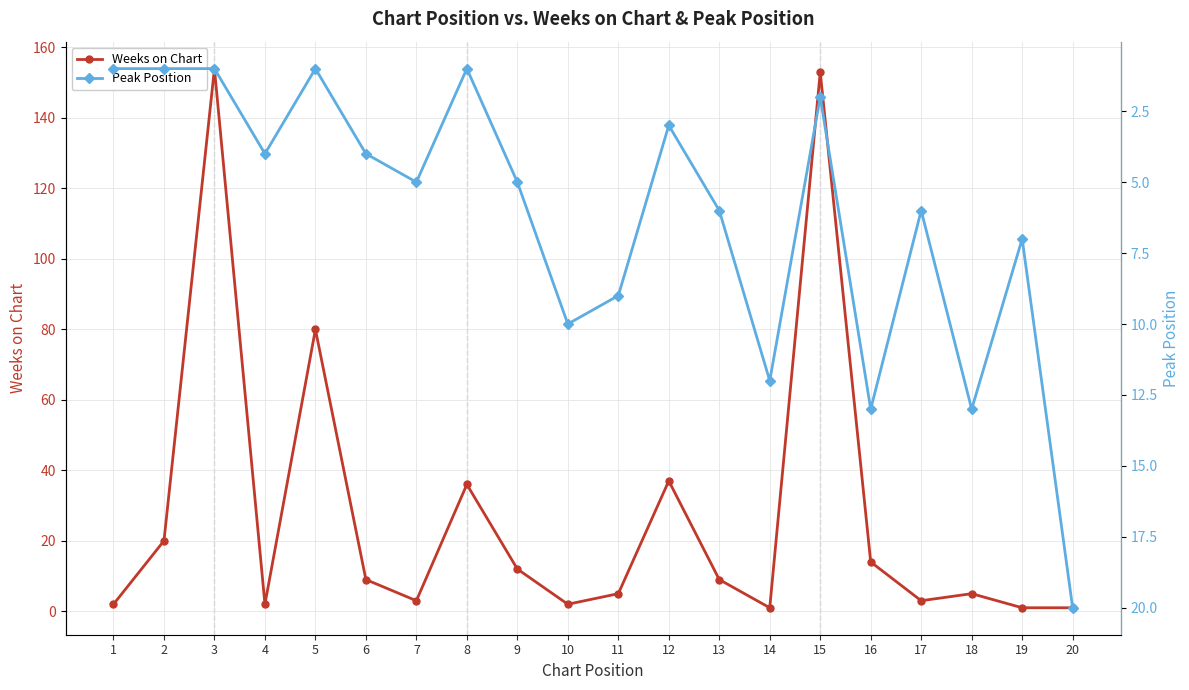

Between 8 and 16, which is larger?

8